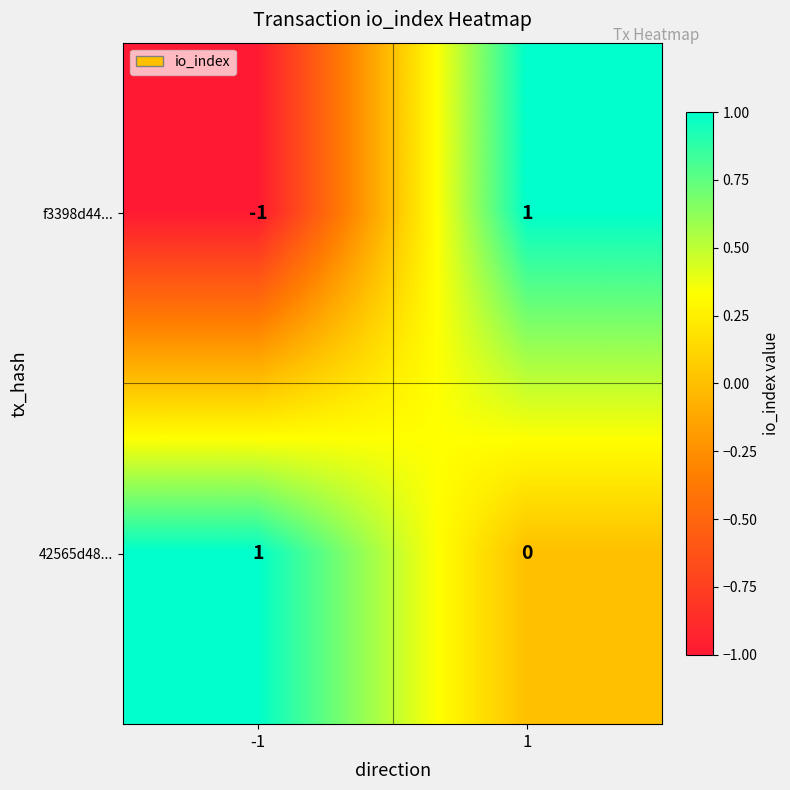

The f3398d44... series shows 0 at -1. True or false?

False